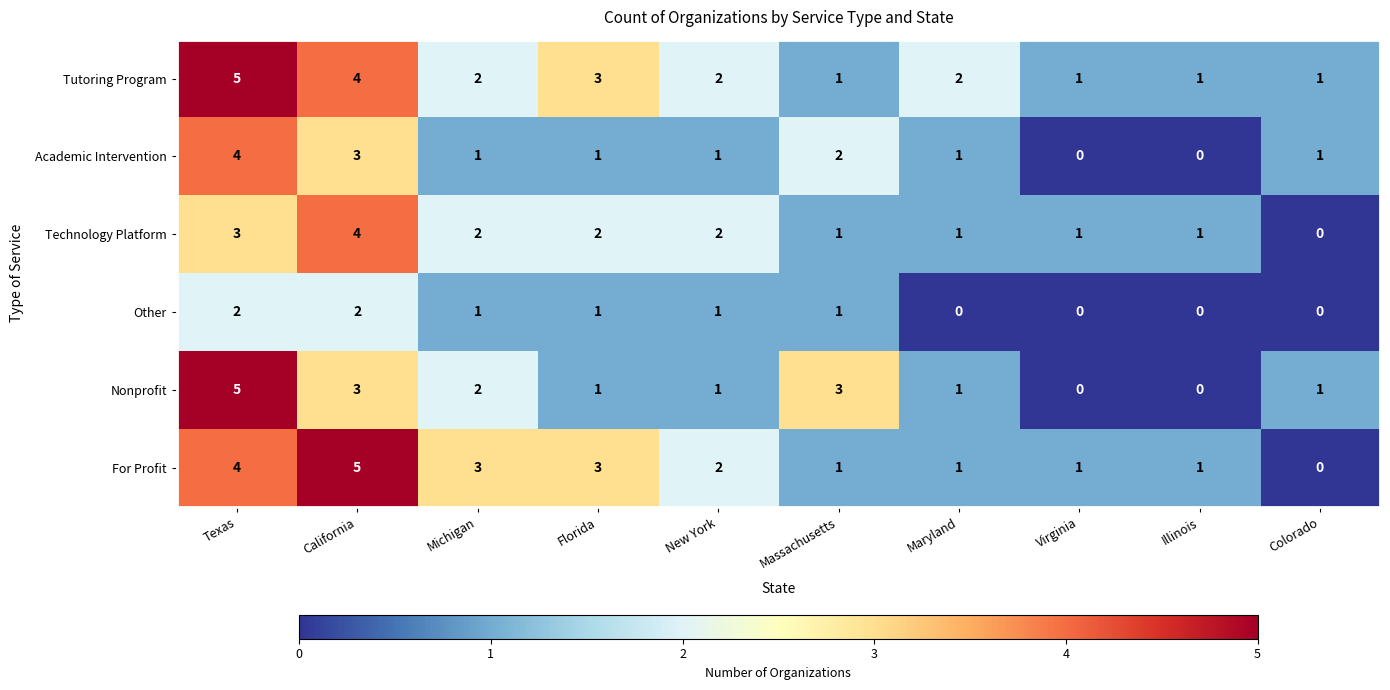

How many distinct data groups are displayed?

6